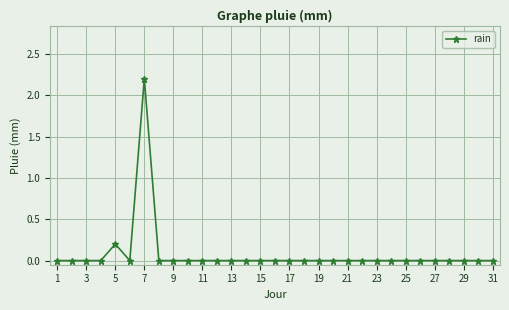

What is the sum of all values?

2.4